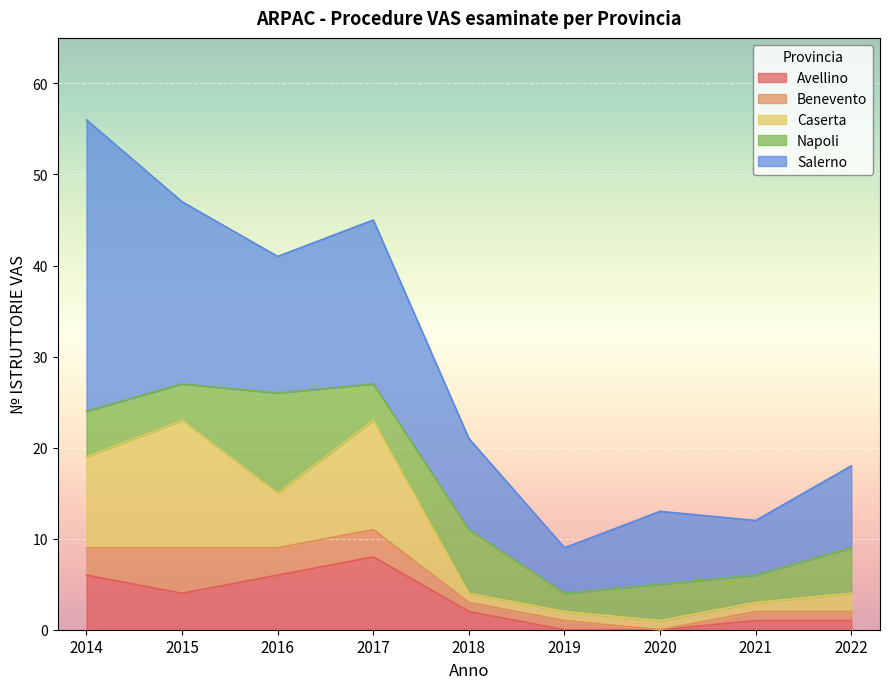

Where does the Benevento series first go above 1?

2014